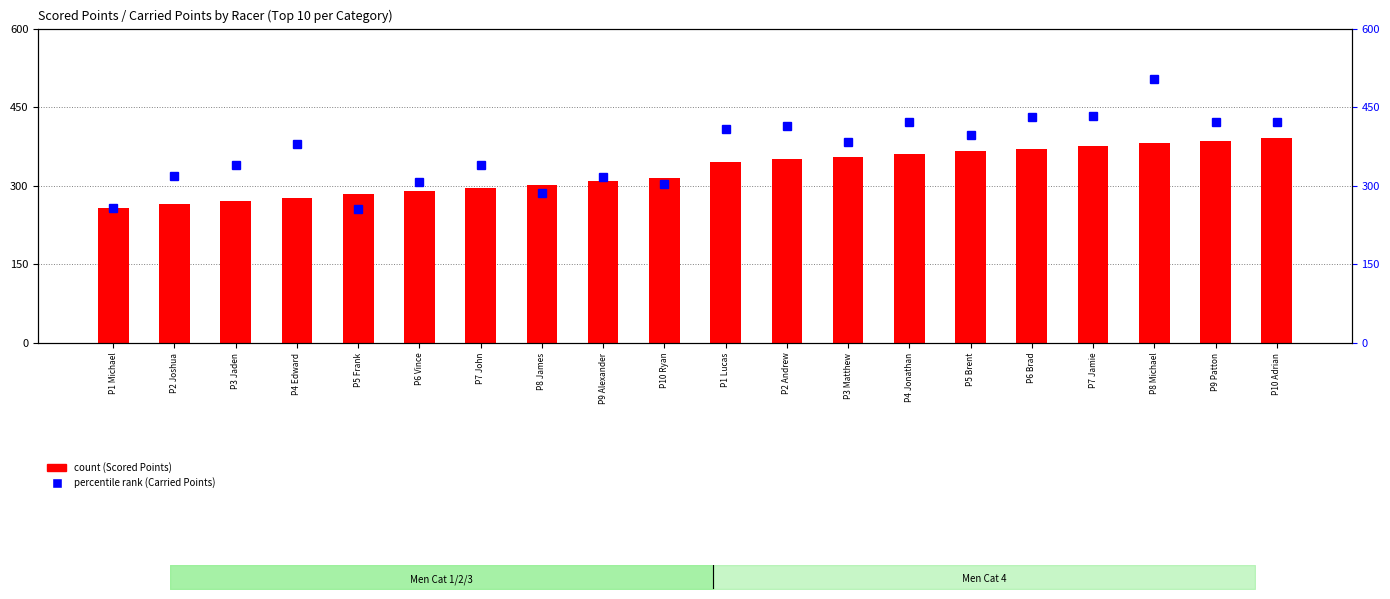

Are the bars horizontal?

No